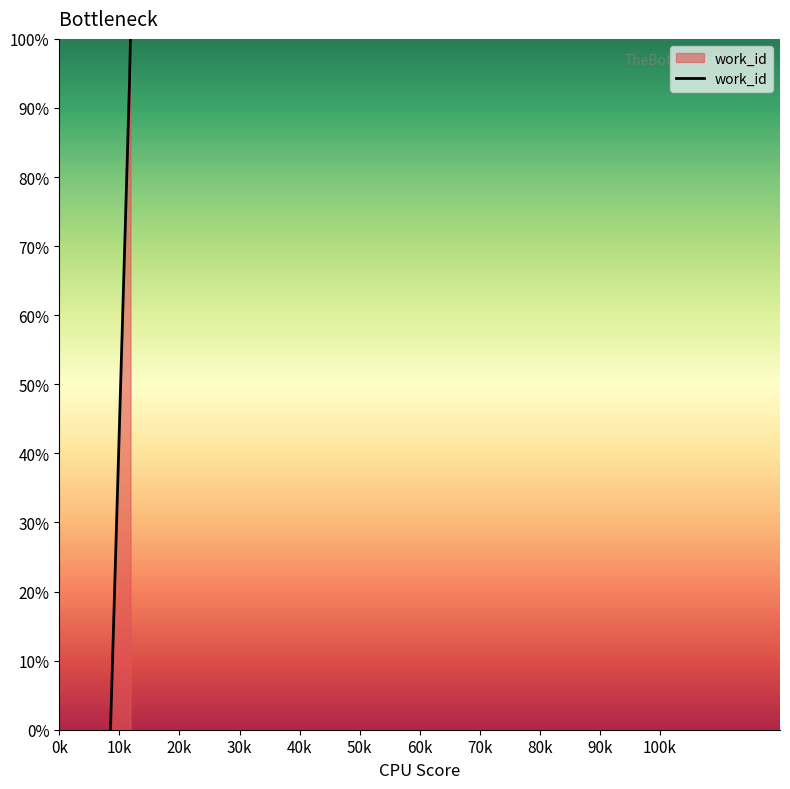

What is the average value?

64.3